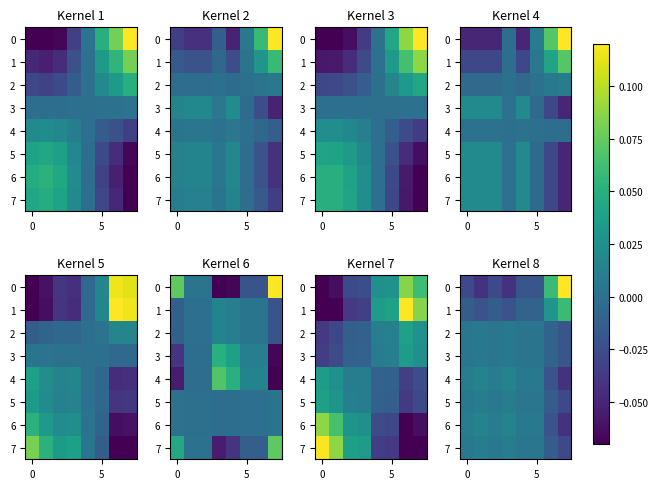

How many 5 values are between 0 and 1?

6